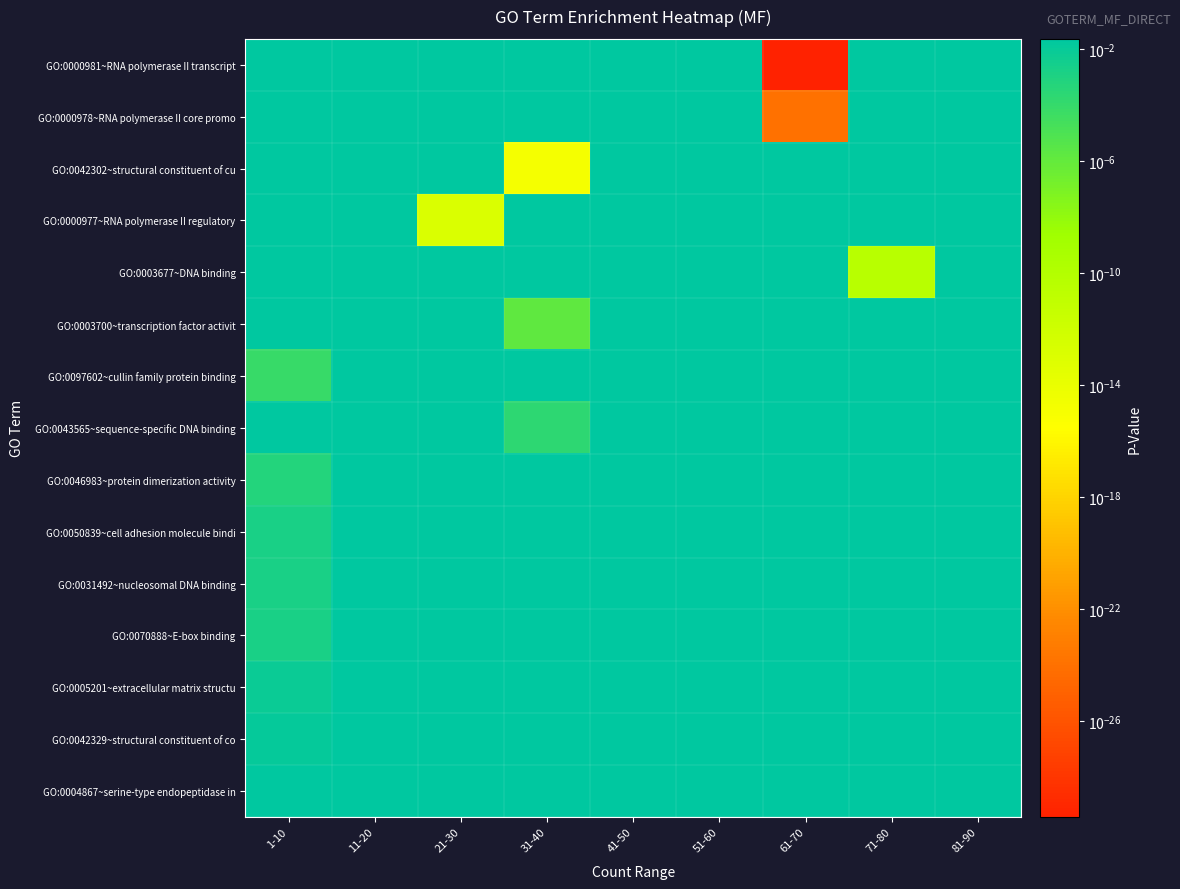

Count the number of data series in this chart.

15